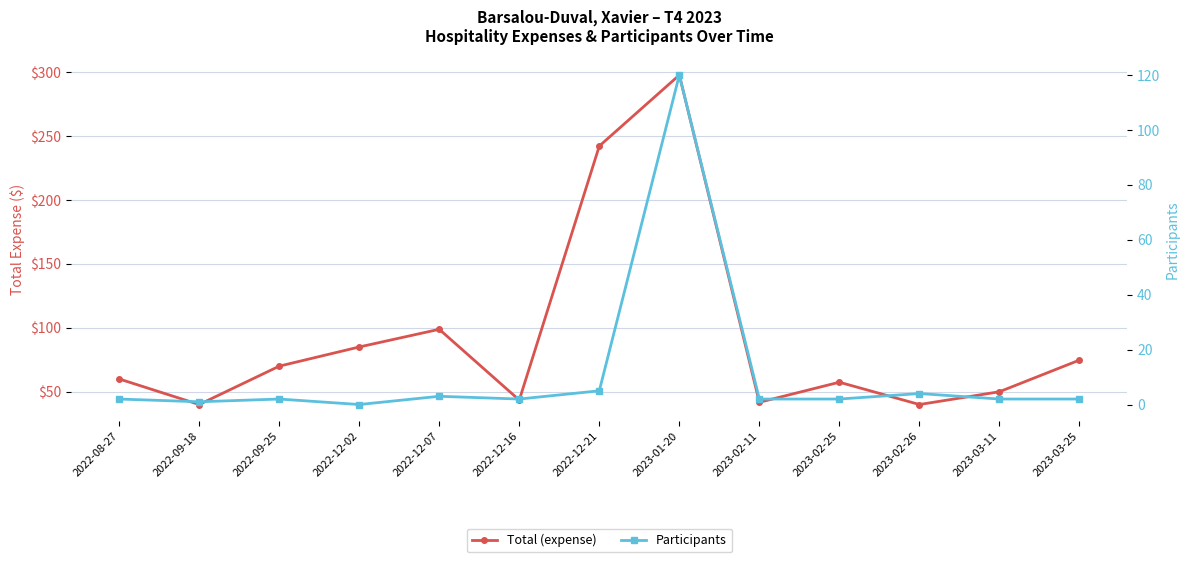

What is the difference between the Total (expense) values at 2023-03-11 and 2023-03-25?

24.8